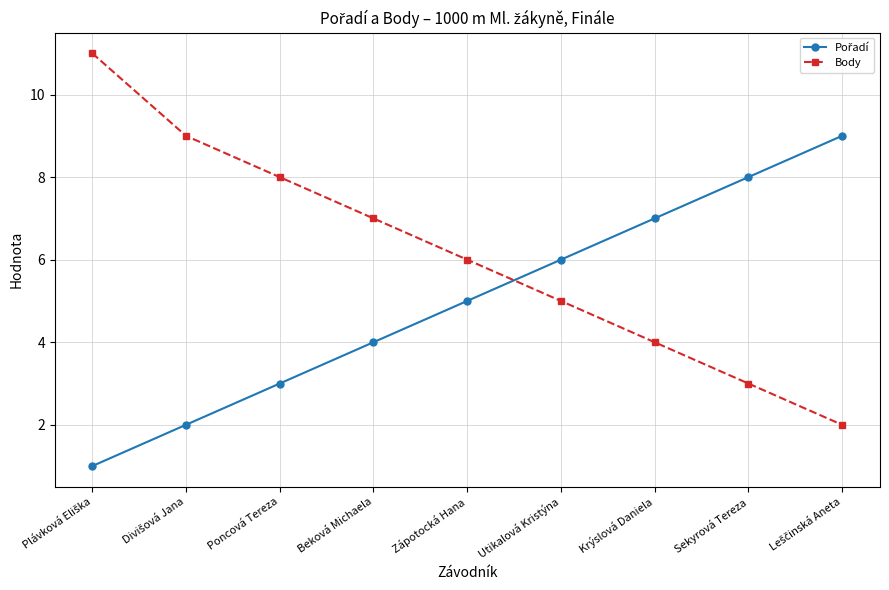

Which series has the widest spread of values?

Body